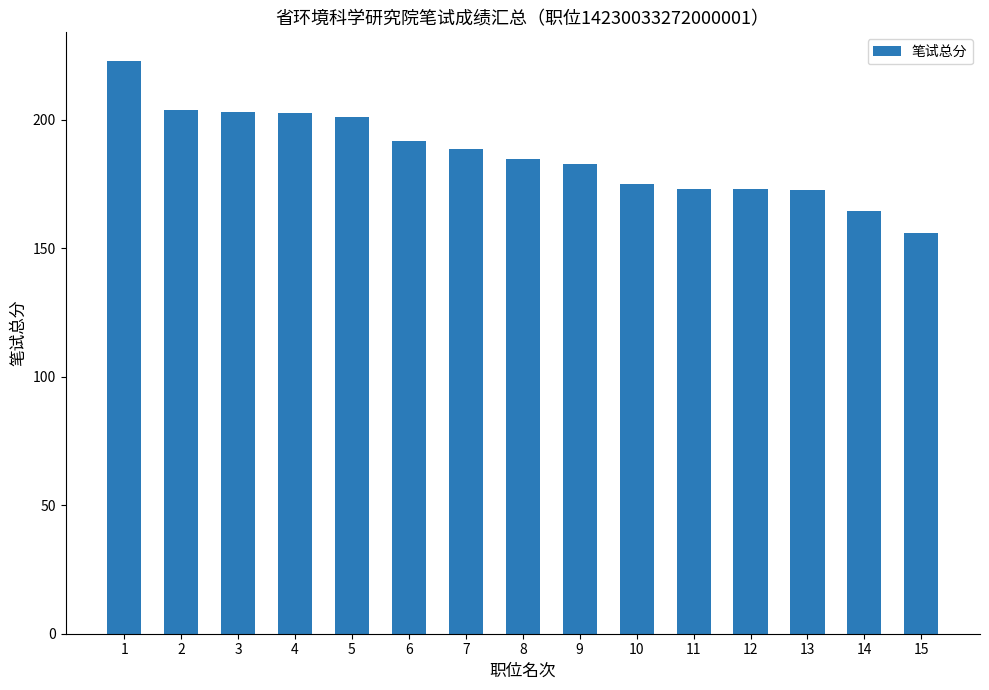

The chart shows a value of 40.5 at 14. True or false?

False